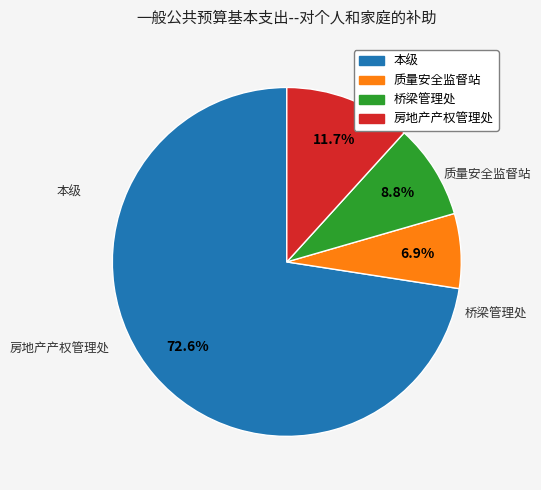

Is there a majority slice in this chart?

Yes